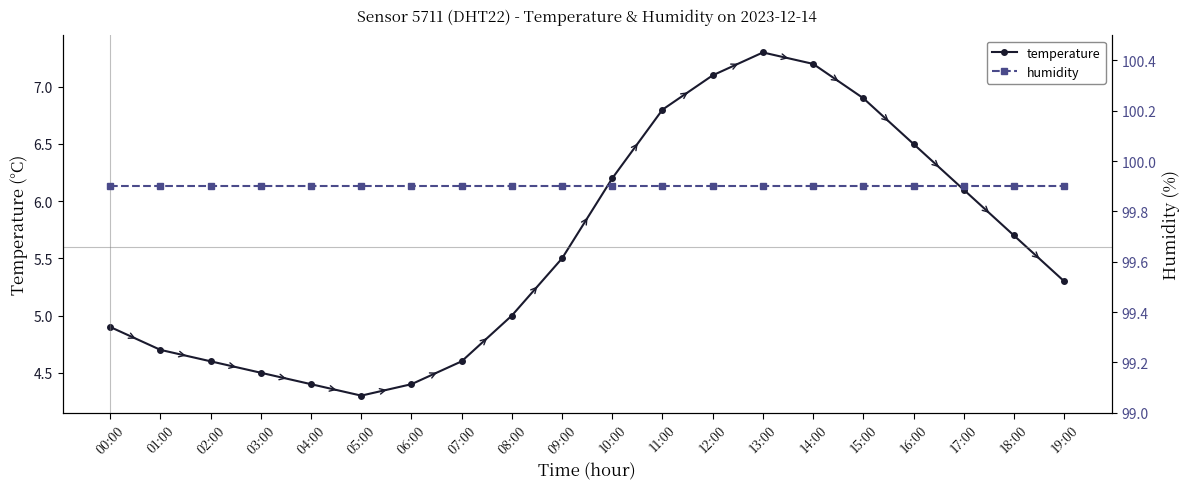

Rank the series at 12:00 from highest to lowest value.

humidity, temperature